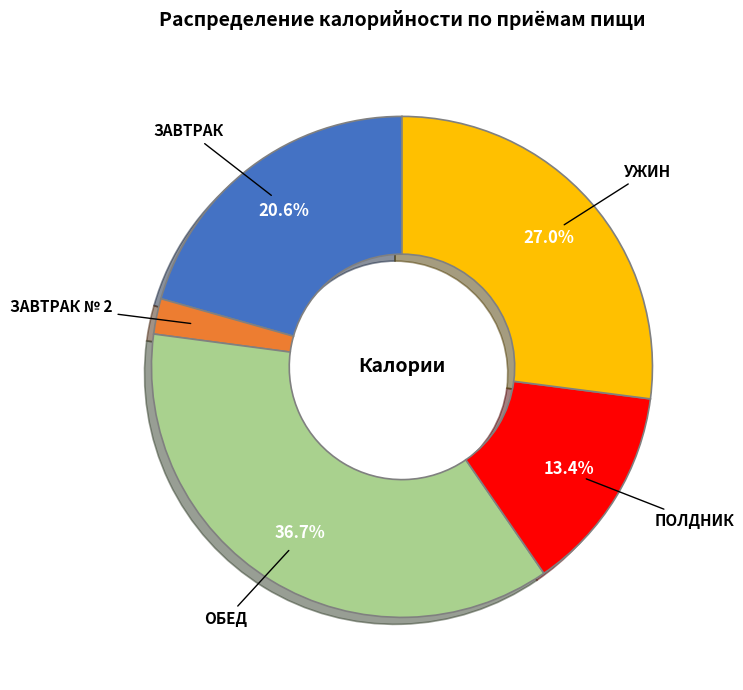

Does any single category account for the majority?

No